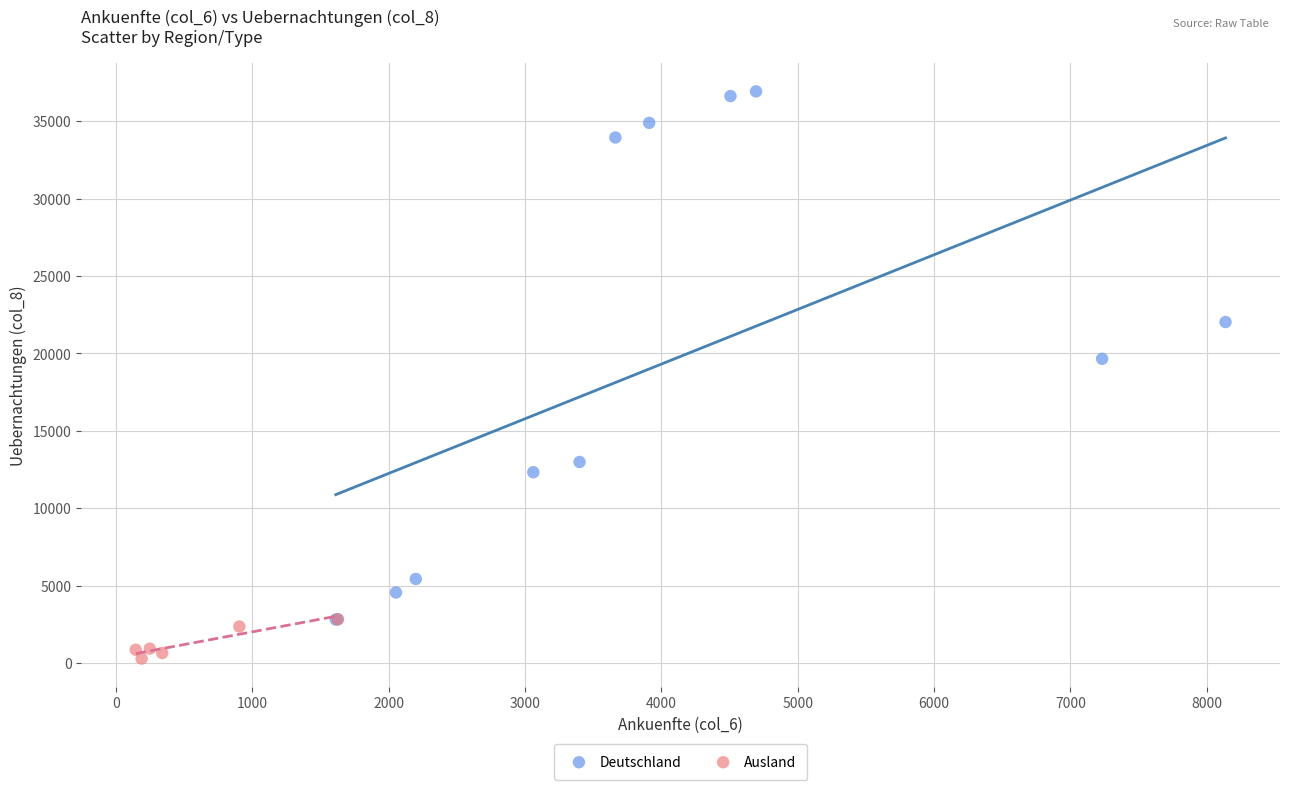

Which series reaches the minimum Y coordinate?

Ausland